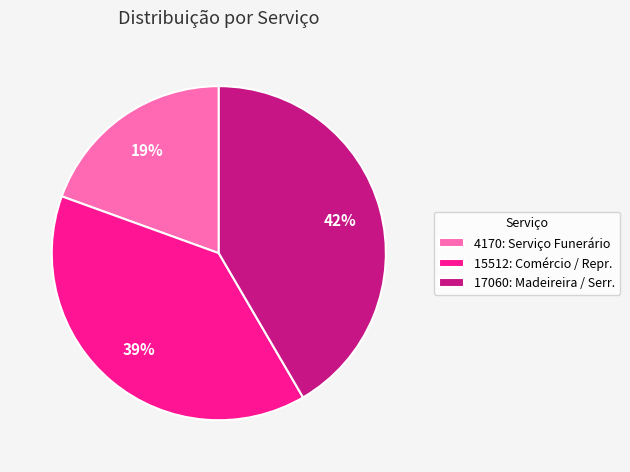

To the nearest percent, what portion does 4170: Serviço Funerário represent?

19%